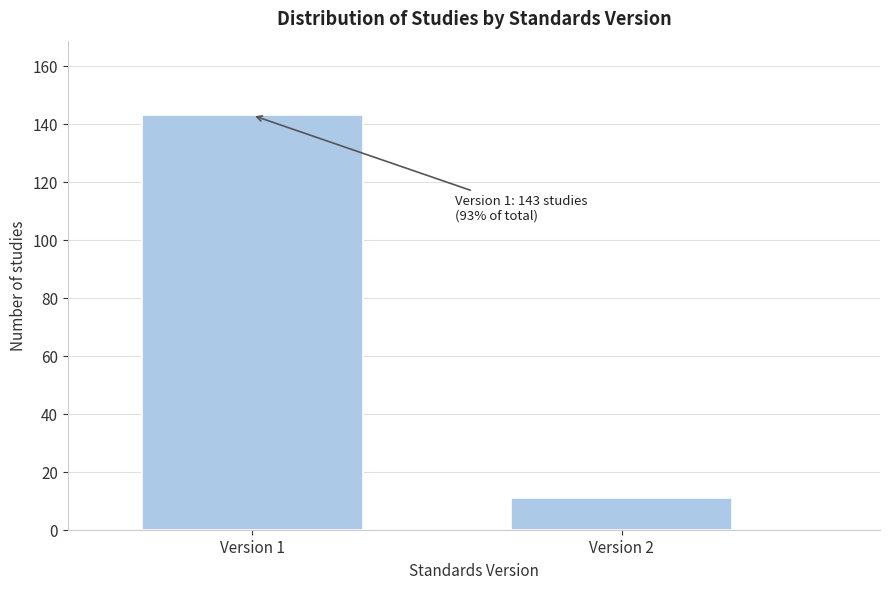

Reading left to right, list all the values displayed in this chart.

Version 1=143	Version 2=11